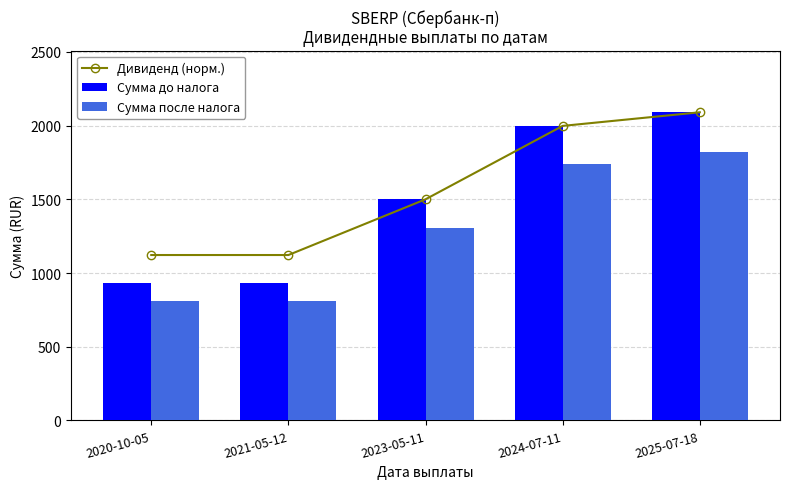

How many distinct data groups are displayed?

3